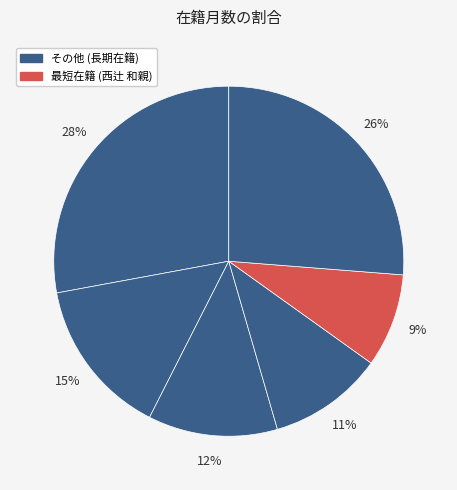

Count the number of slices in the pie.

6